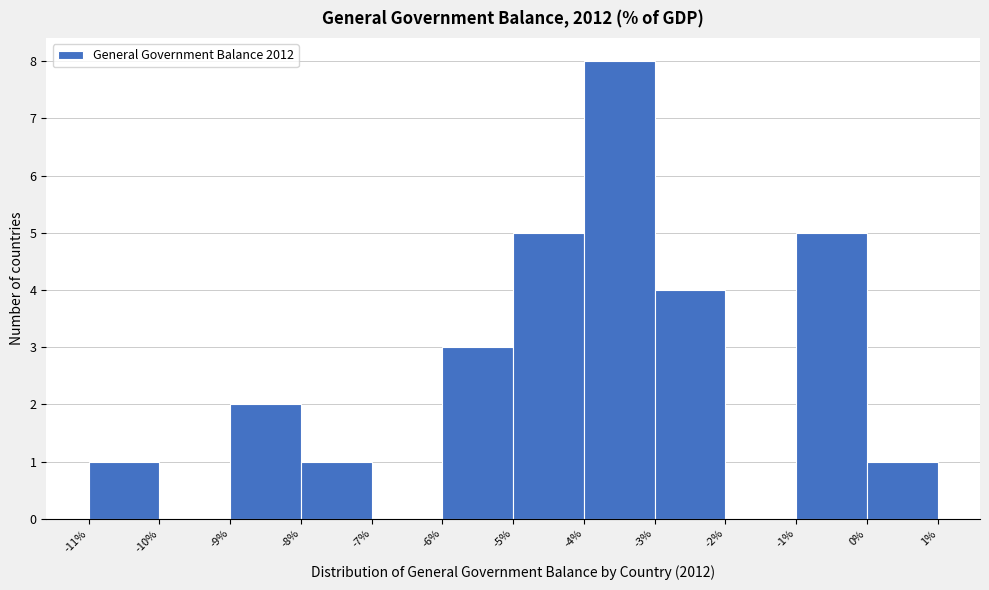

Reading left to right, list every bar in this chart as the range it spans on the x-axis followed by its height. The values are not printed on the chart, so give them approximately, as read against the axis.

-11% to -10%: 1
-10% to -9%: 0
-9% to -8%: 2
-8% to -7%: 1
-7% to -6%: 0
-6% to -5%: 3
-5% to -4%: 5
-4% to -3%: 8
-3% to -2%: 4
-2% to -1%: 0
-1% to 0%: 5
0% to 1%: 1